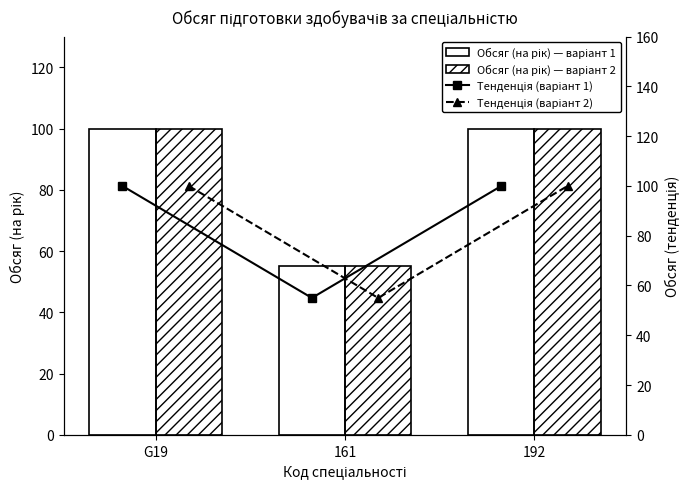

At how many categories does at least one series exceed 77?

2